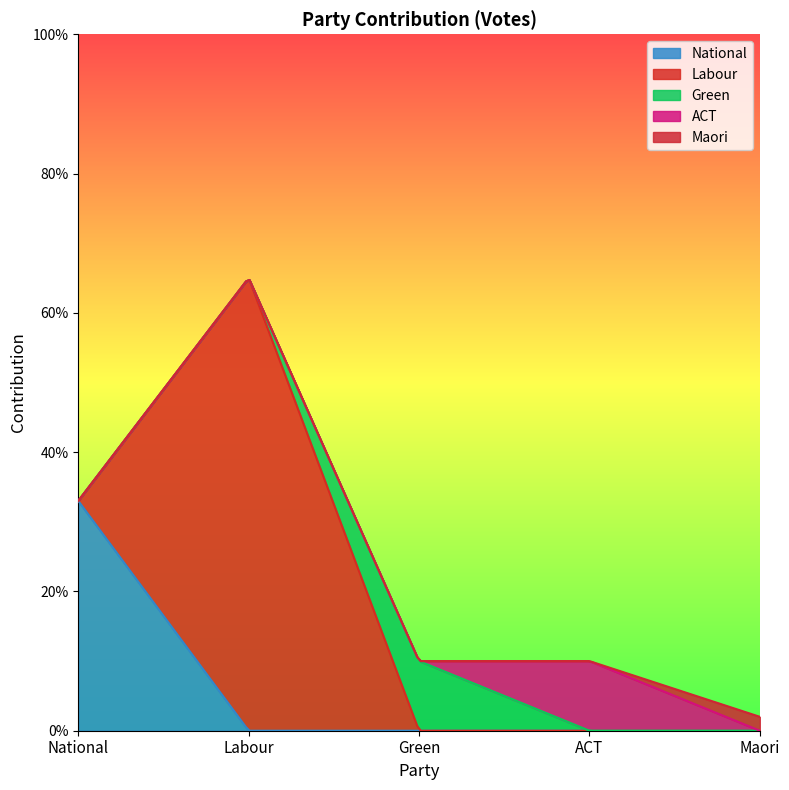

Which category has the lowest value in the Green series?

National